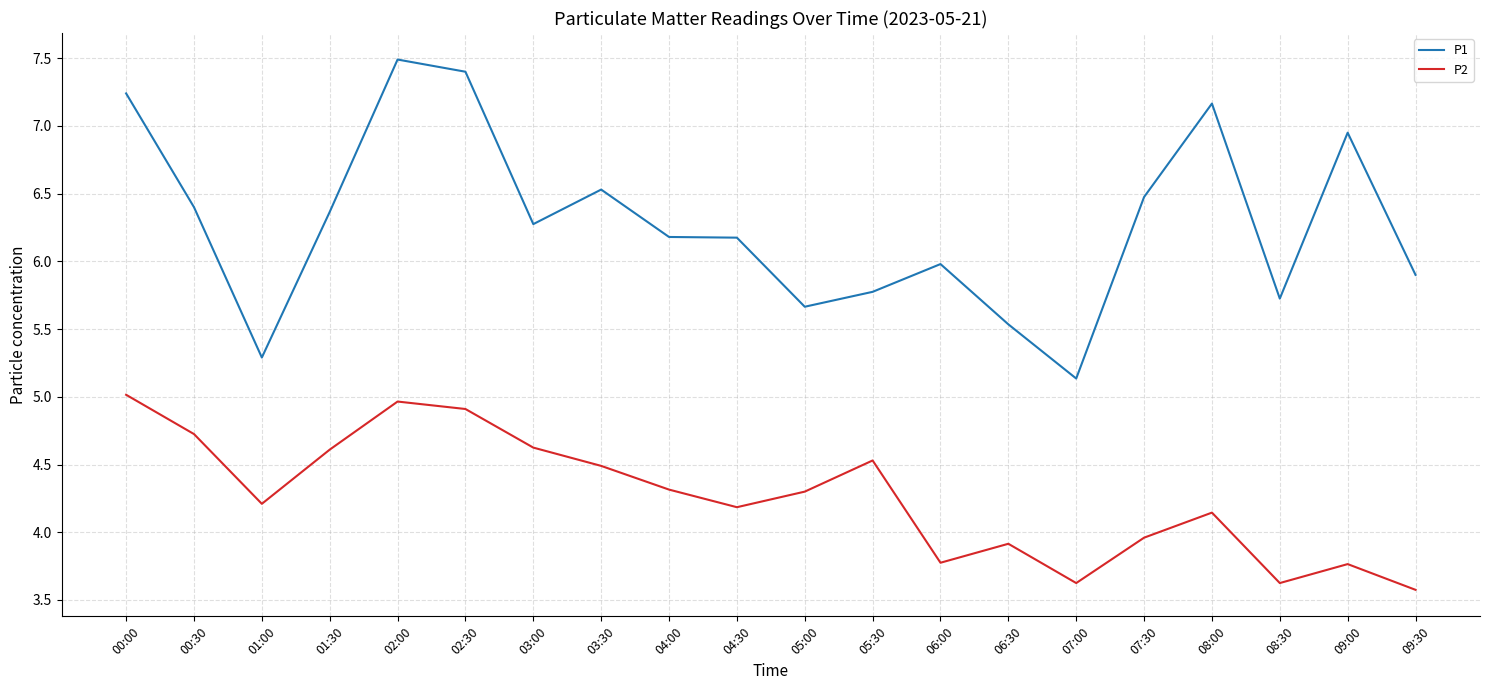

What is the difference between the highest and lowest values at 02:30?

2.5